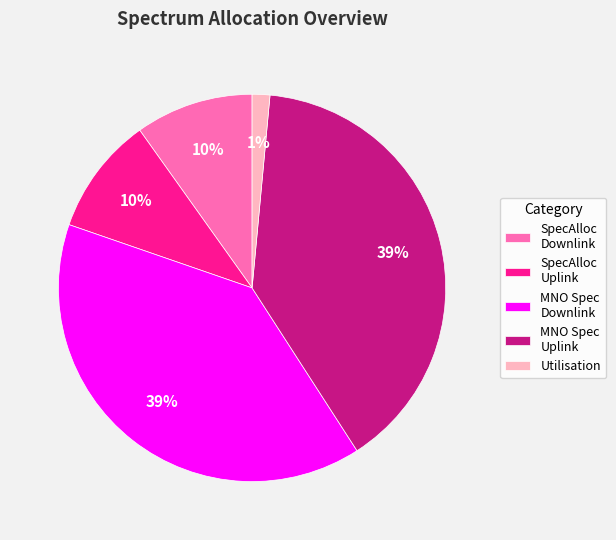

The Utilisation slice represents 12% of the pie. True or false?

False